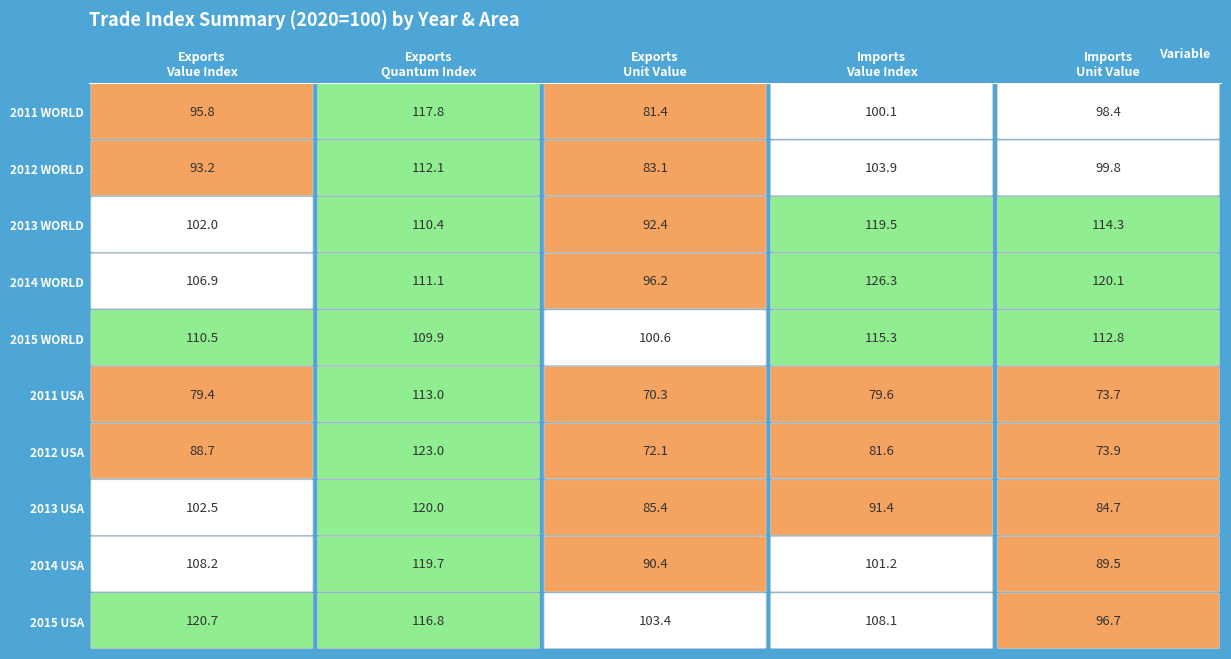

The value of Exports Quantum Index at 2012 USA is 191.7. True or false?

False